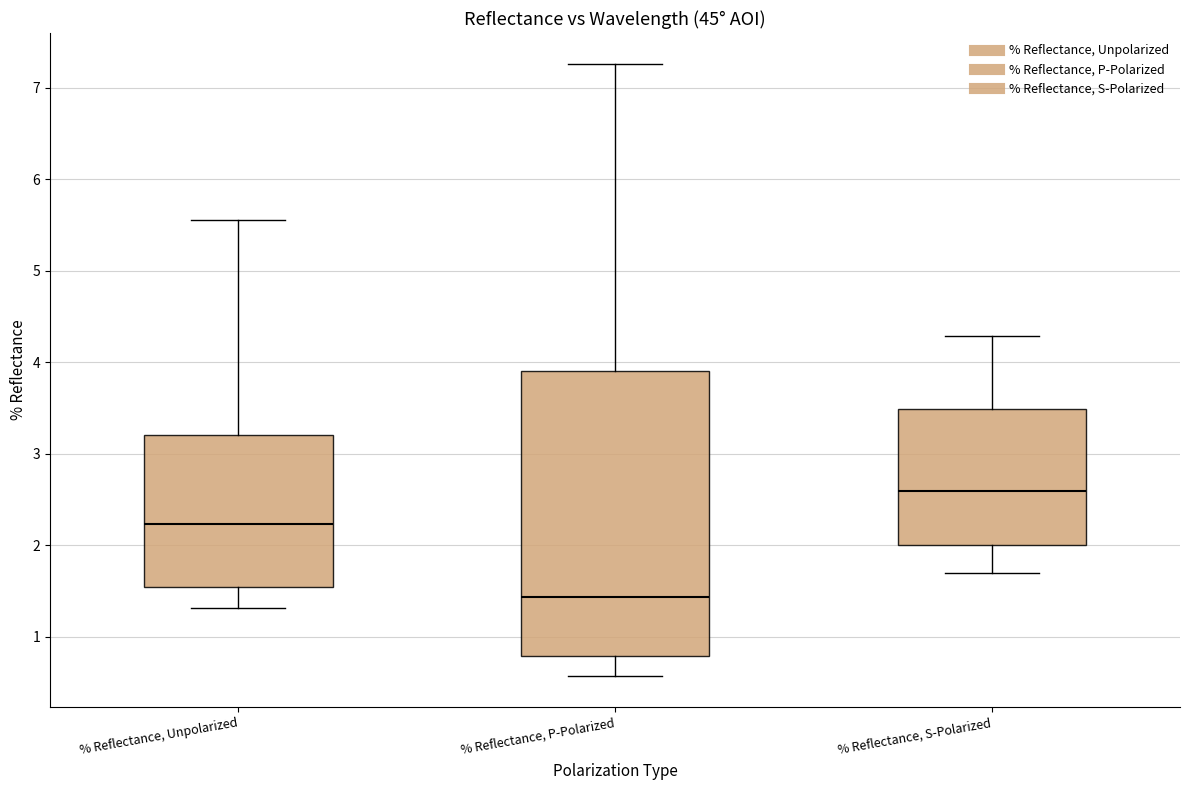

Reading left to right, transcribe this box plot: for each box, give where its median line is, the range the box spans, and where its two whiskers end, as read against the y-axis. The values are not printed on the chart, so give them approximately, as read against the axis.

% Reflectance, Unpolarized: median 2.2, box 1.5 to 3.2, whiskers 1.3 to 5.6
% Reflectance, P-Polarized: median 1.4, box 0.8 to 3.9, whiskers 0.6 to 7.3
% Reflectance, S-Polarized: median 2.6, box 2.0 to 3.5, whiskers 1.7 to 4.3